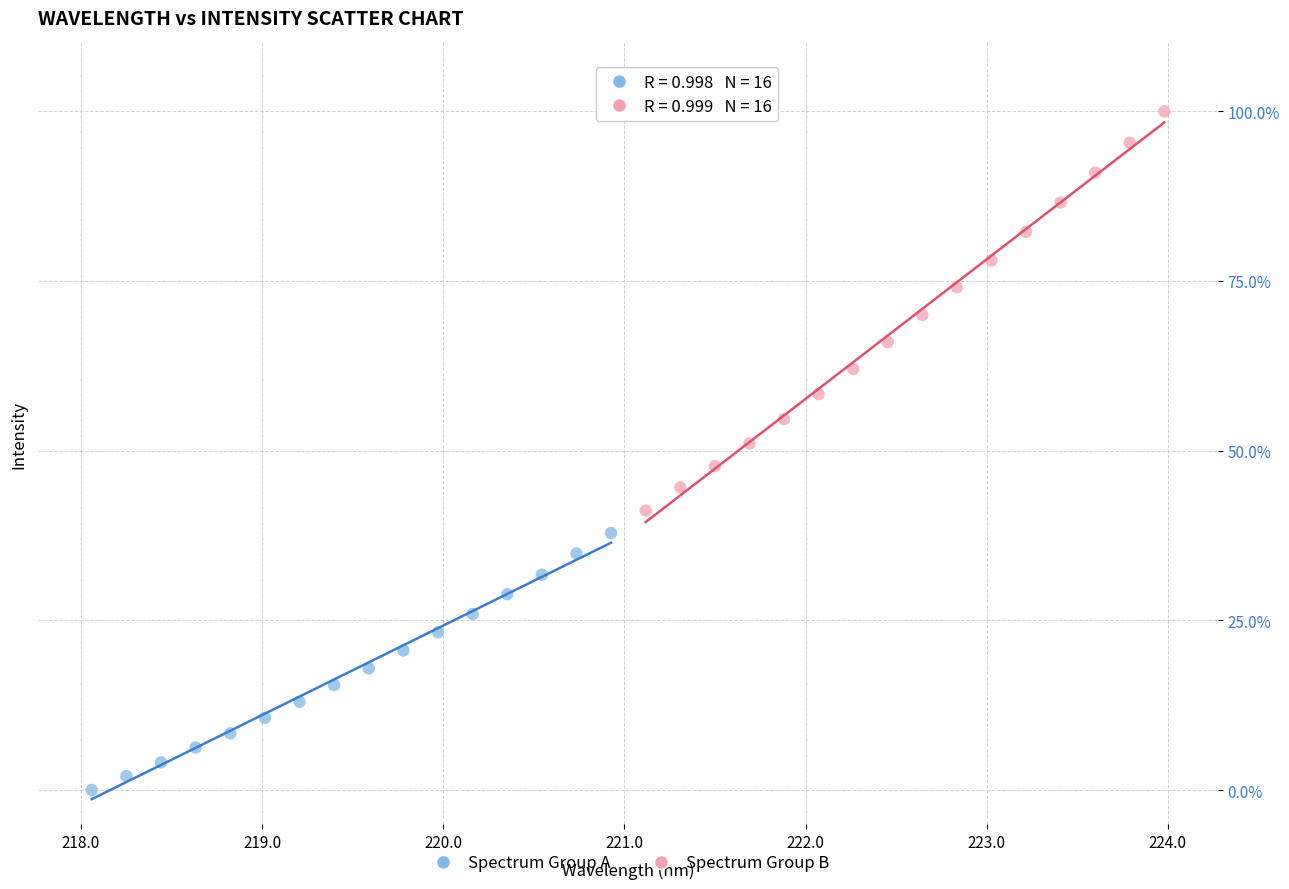

Which series contains the highest Y value?

Spectrum Group B